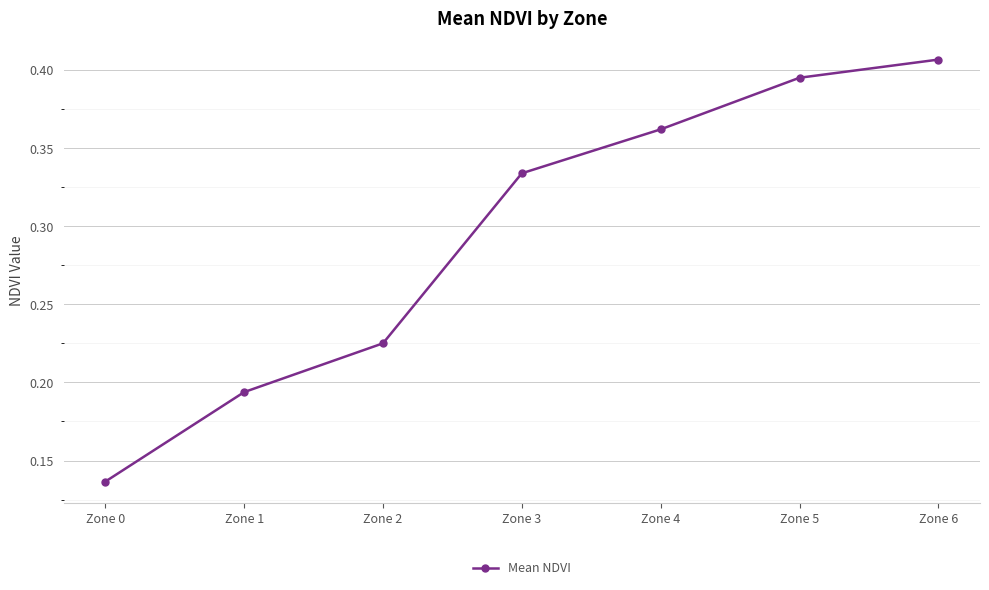

True or false: the data has more than 0 interior local peaks.

False